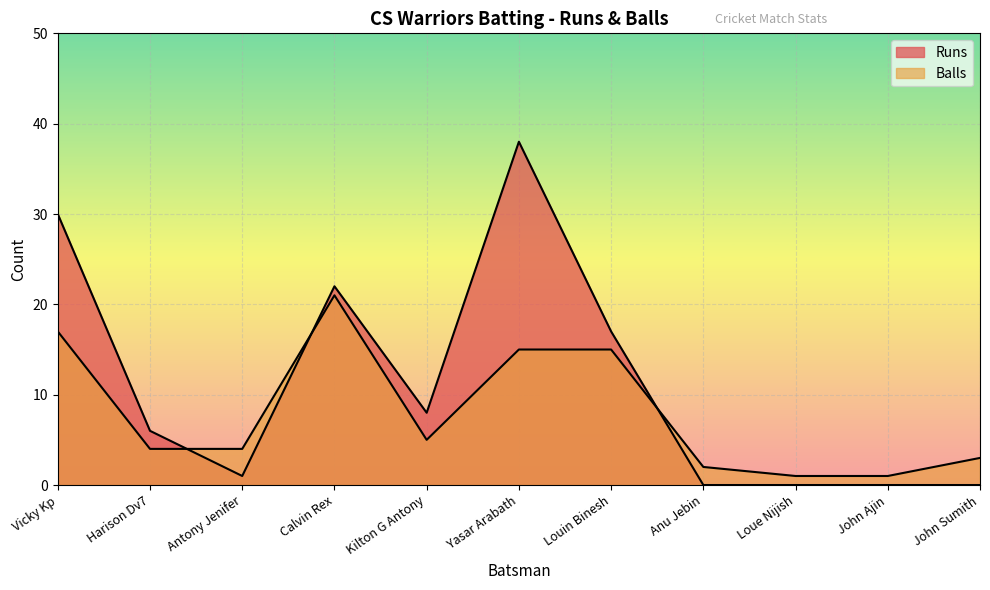

At which category is the sum across all series the highest?

Yasar Arabath